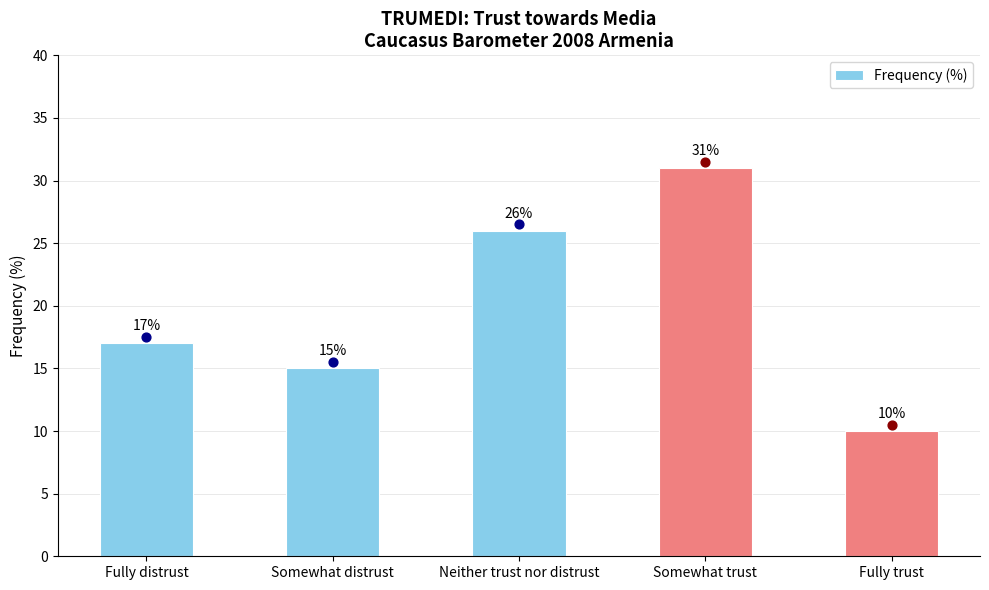

Between Somewhat trust and Fully trust, which is larger?

Somewhat trust